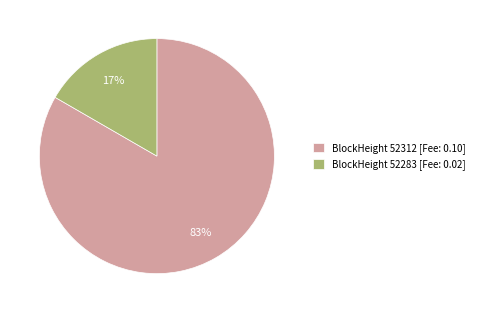

Between BlockHeight 52283 [Fee: 0.02] and BlockHeight 52312 [Fee: 0.10], which is larger?

BlockHeight 52312 [Fee: 0.10]